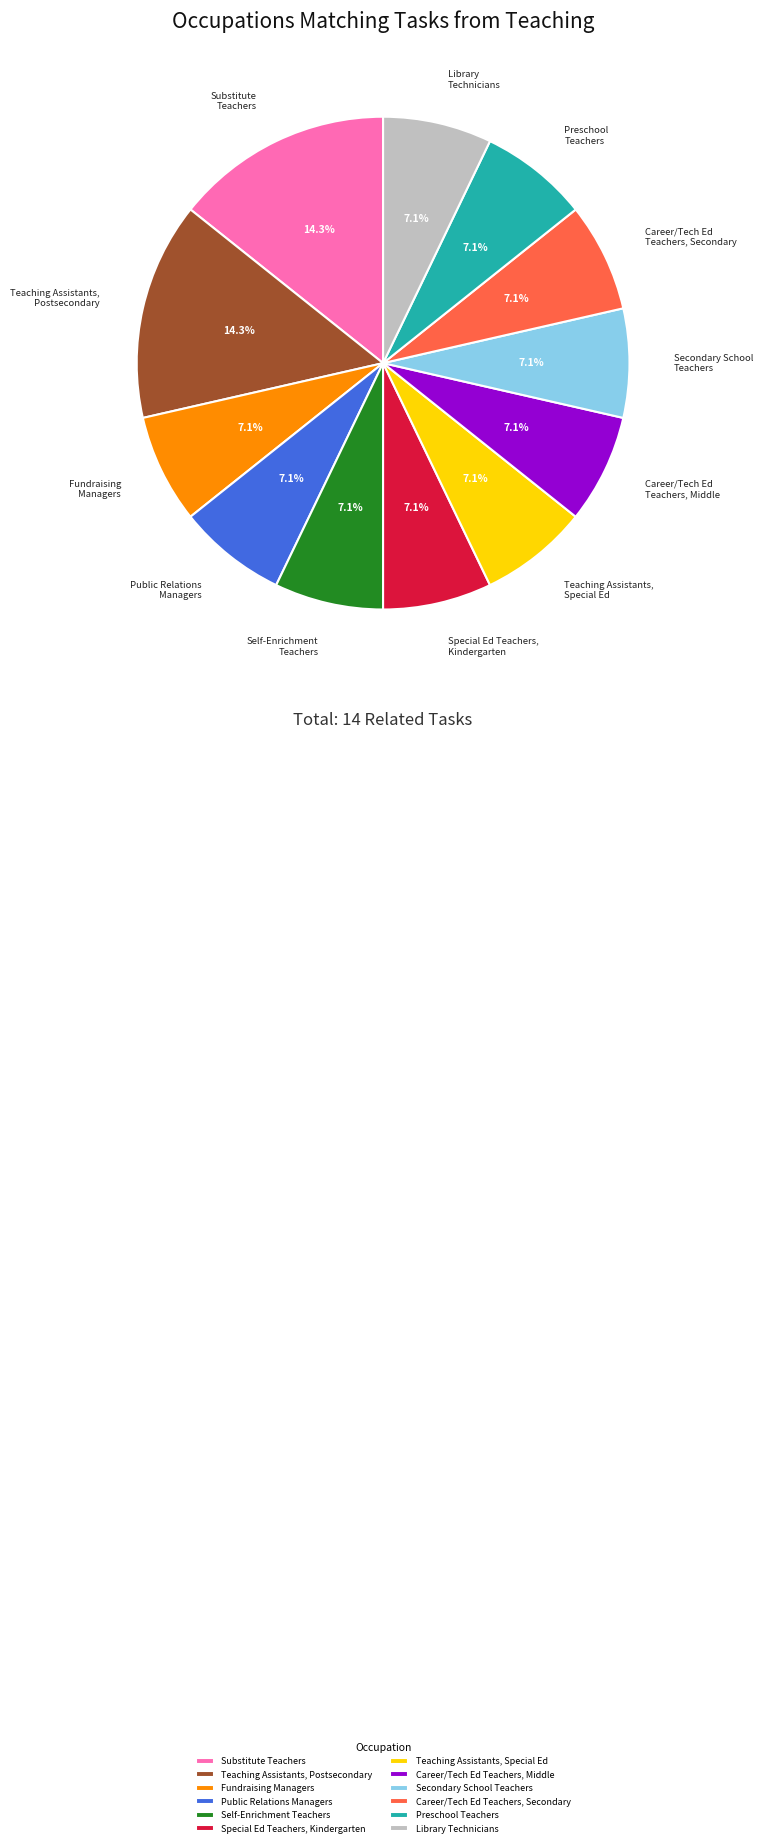

What percentage is NOT represented by Self-Enrichment Teachers?

92.9%